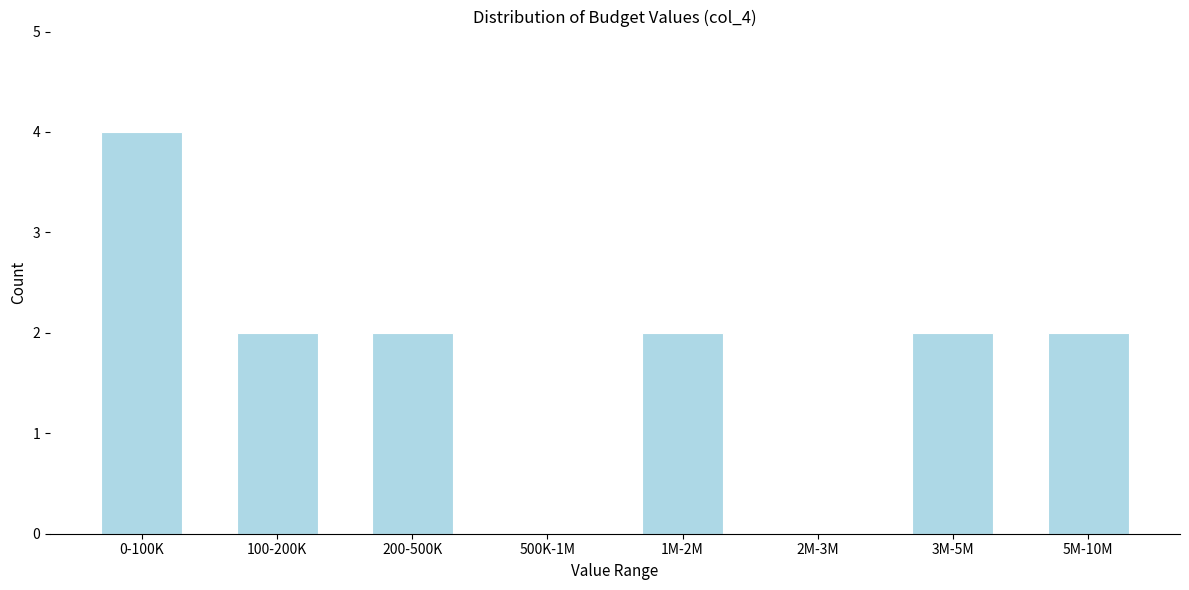

Reading right to left, extract all data points from this chart.

5M-10M=2	3M-5M=2	2M-3M=0	1M-2M=2	500K-1M=0	200-500K=2	100-200K=2	0-100K=4